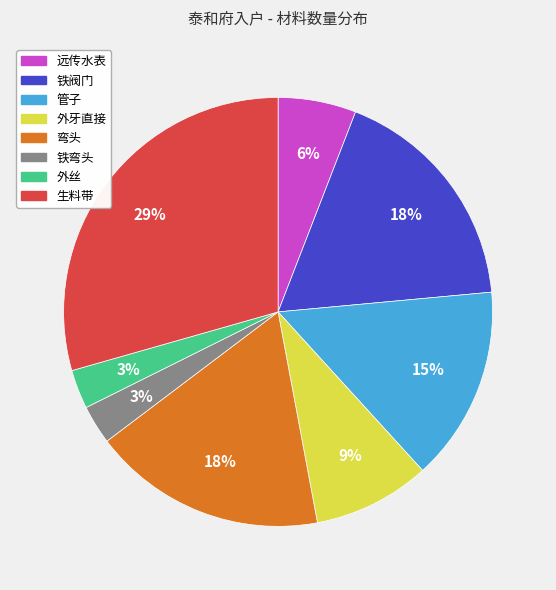

Do 管子 and 弯头 together represent more than half of the pie?

No